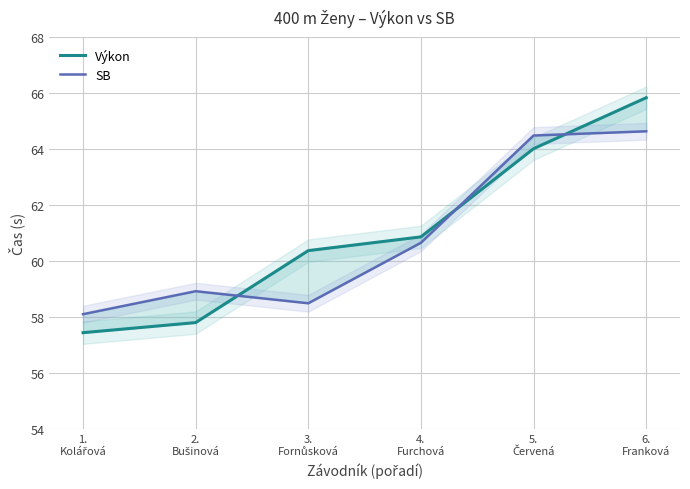

At 3.
Fornůsková, list the series in order from smallest to largest.

SB, Výkon